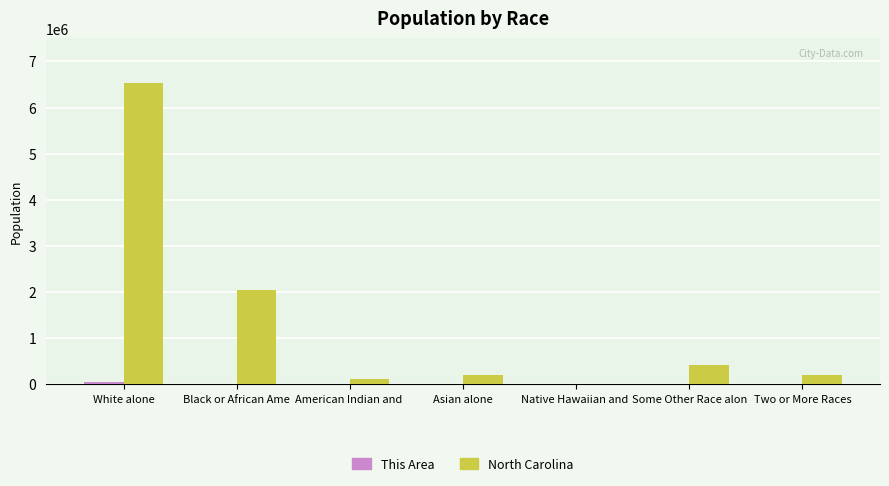

Where is North Carolina nearest to the value 3267777?

Black or African Ame